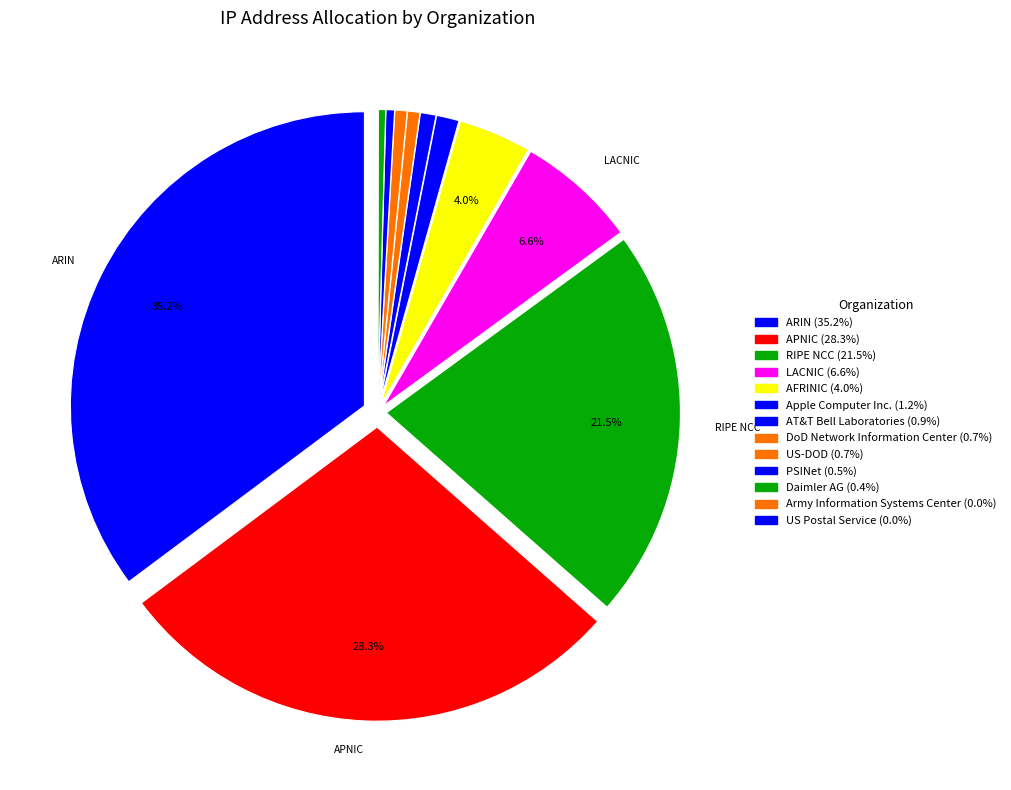

True or false: ARIN accounts for 35% of the total.

True